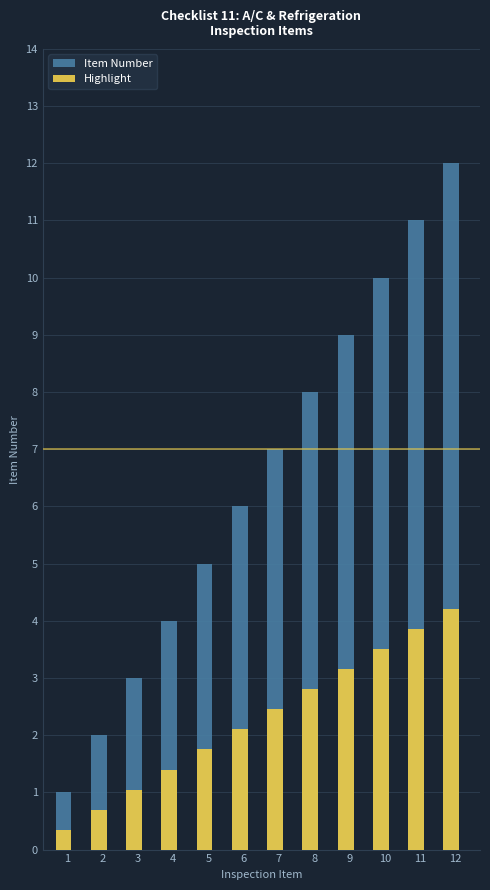

What is the difference between the highest and lowest values at 3?

2.0